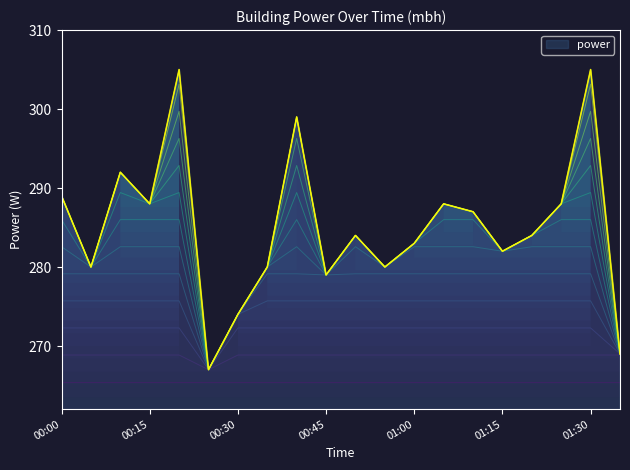

Rank the categories by value from lowest to highest.

00:25, 01:35, 00:30, 00:45, 00:05, 00:35, 00:55, 01:15, 01:00, 00:50, 01:20, 01:10, 00:15, 01:05, 01:25, 00:00, 00:10, 00:40, 00:20, 01:30